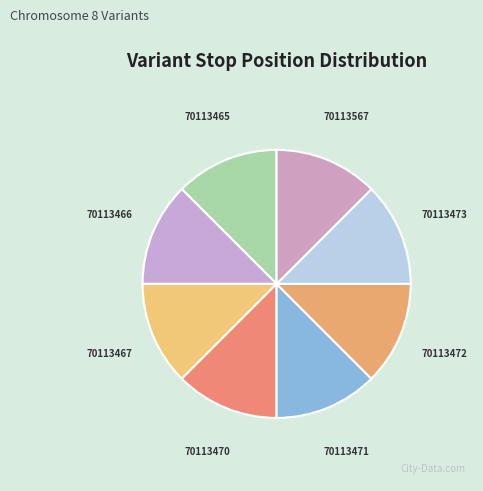

Is it true that 70113466 is 12% of the pie?

True